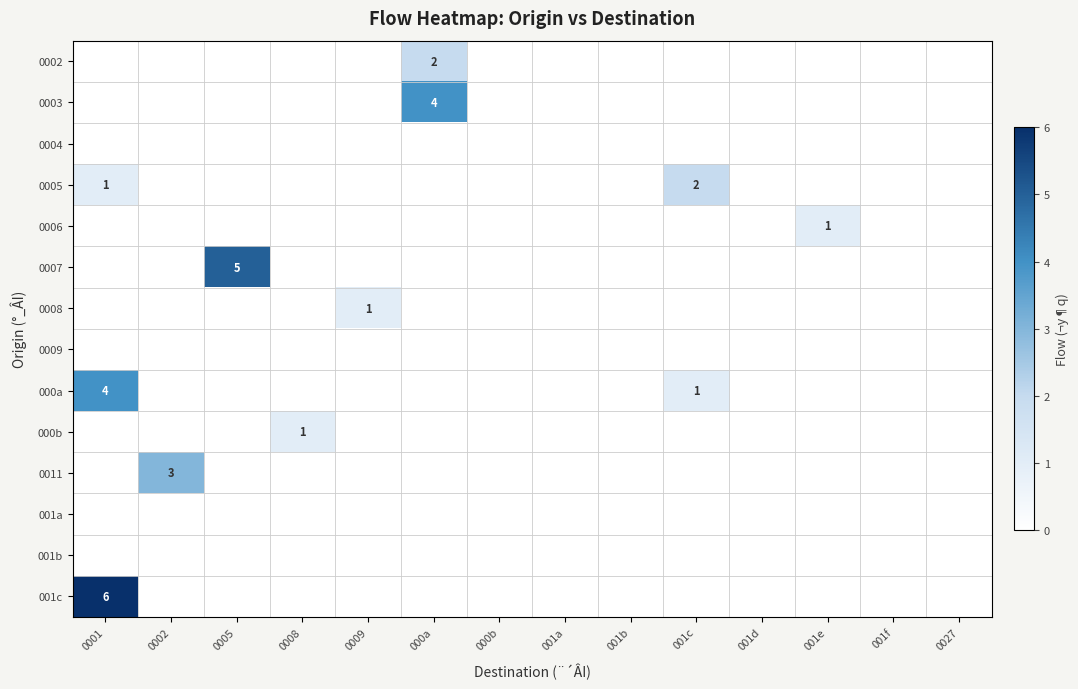

Between 000a and 000b, which is larger?

000a